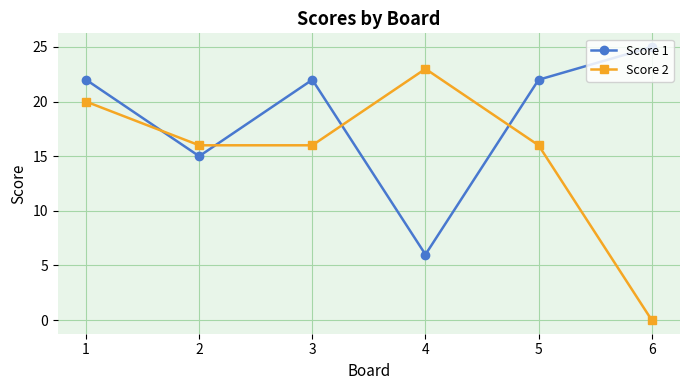

At which label is Score 1 closest to 15?

2